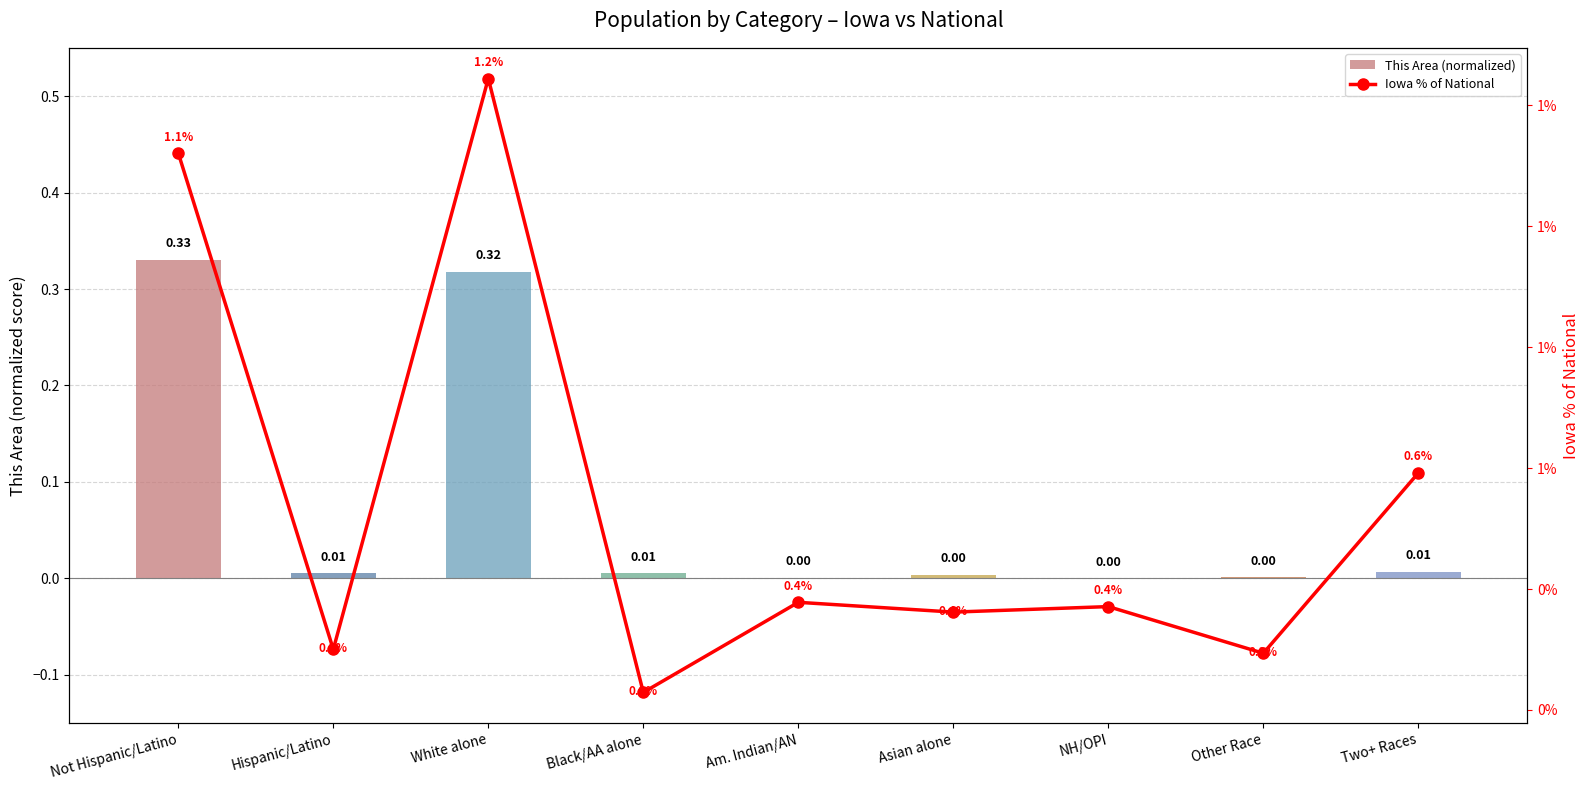

What is the average value of the Iowa % of National series?

0.5